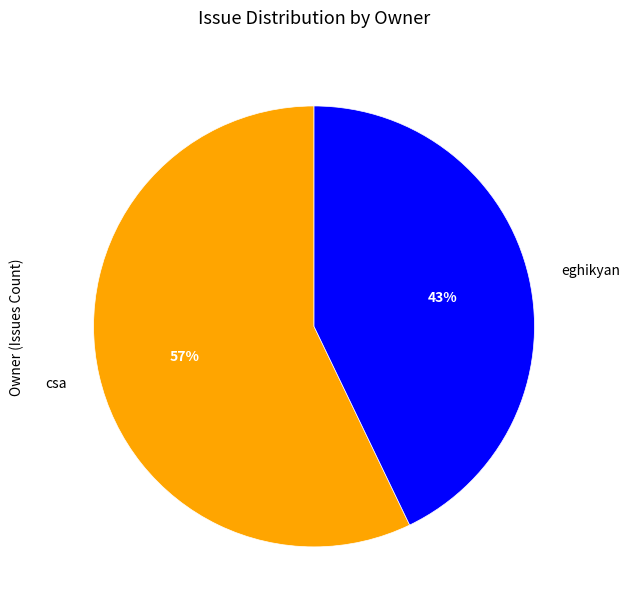

To the nearest percent, what is the combined percentage of csa and eghikyan?

100%